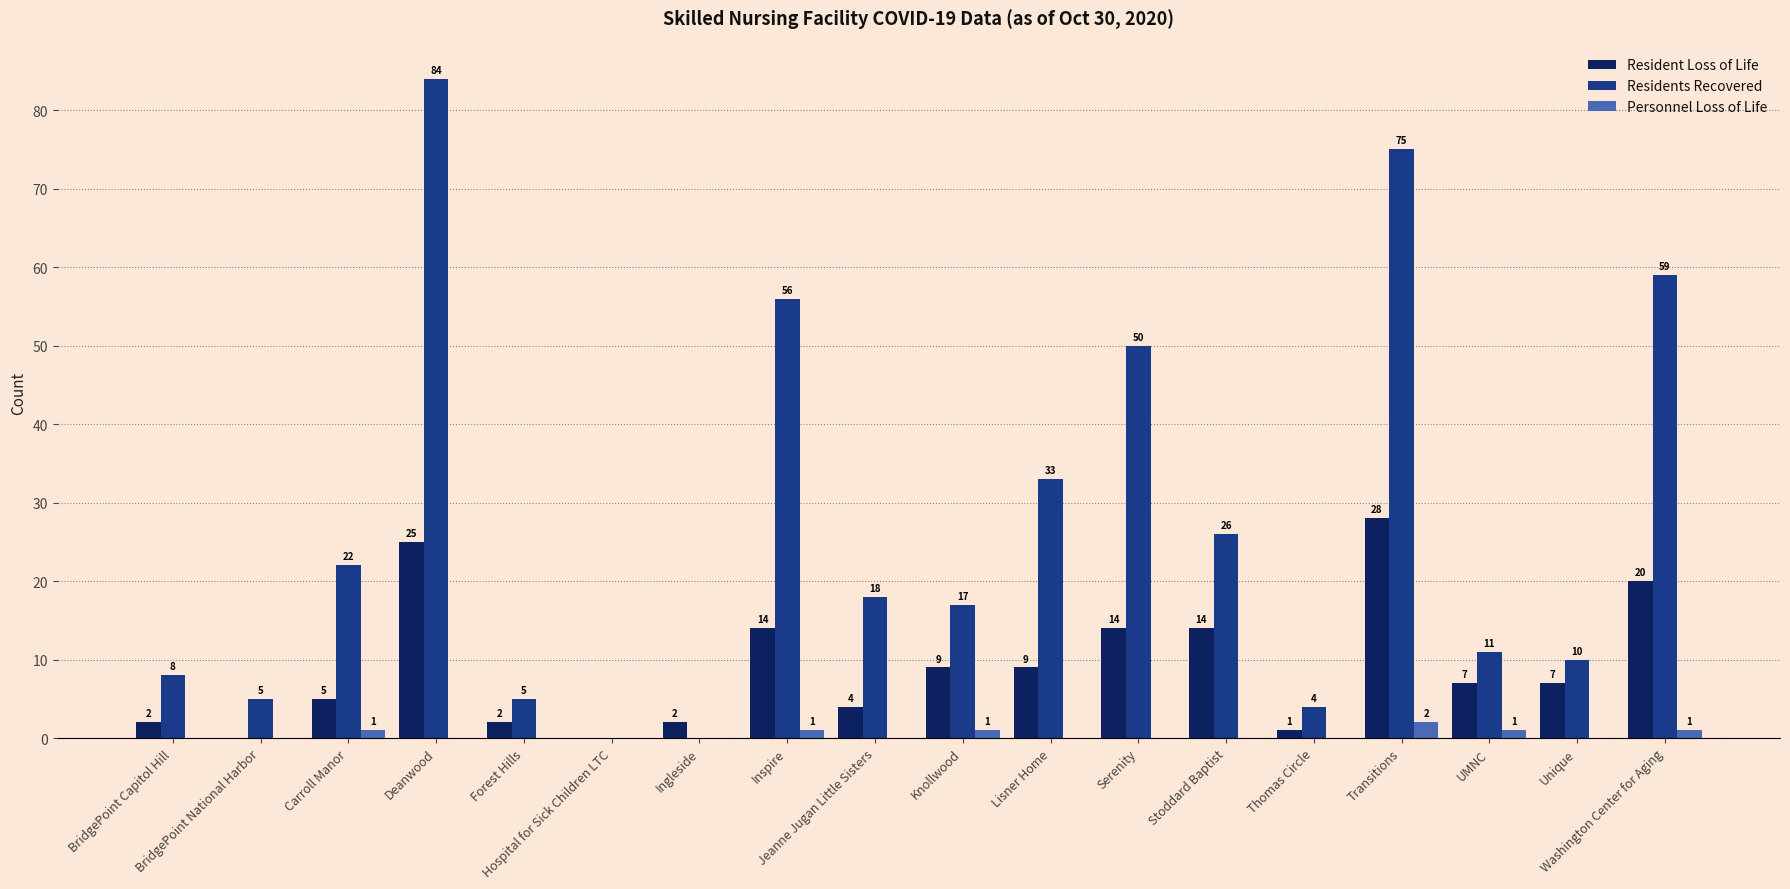

How many data points in Personnel Loss of Life are above 0?

6